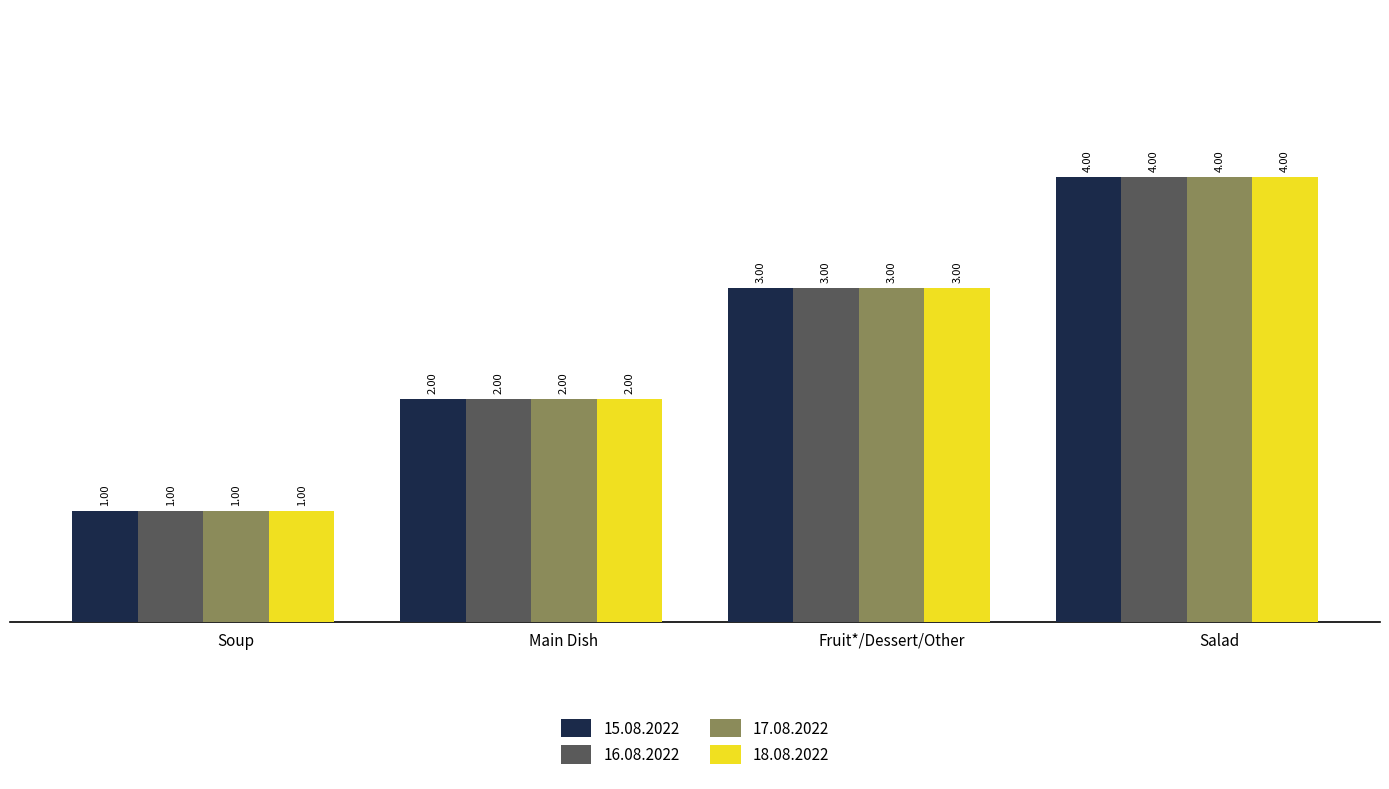

At which label is 16.08.2022 closest to 2?

Main Dish